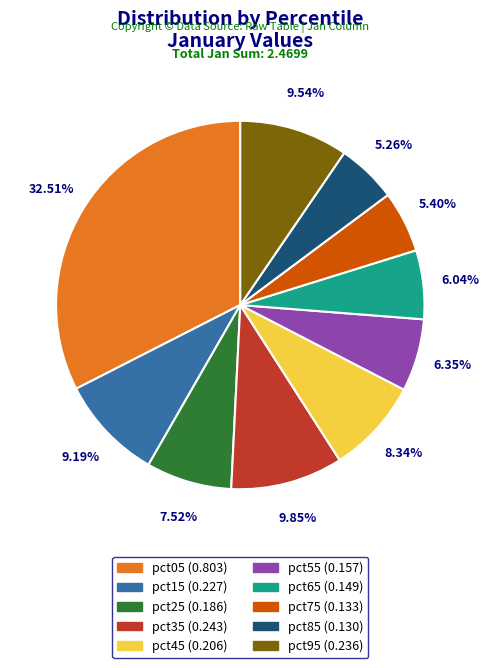

Which has a higher value, pct75 or pct65?

pct65